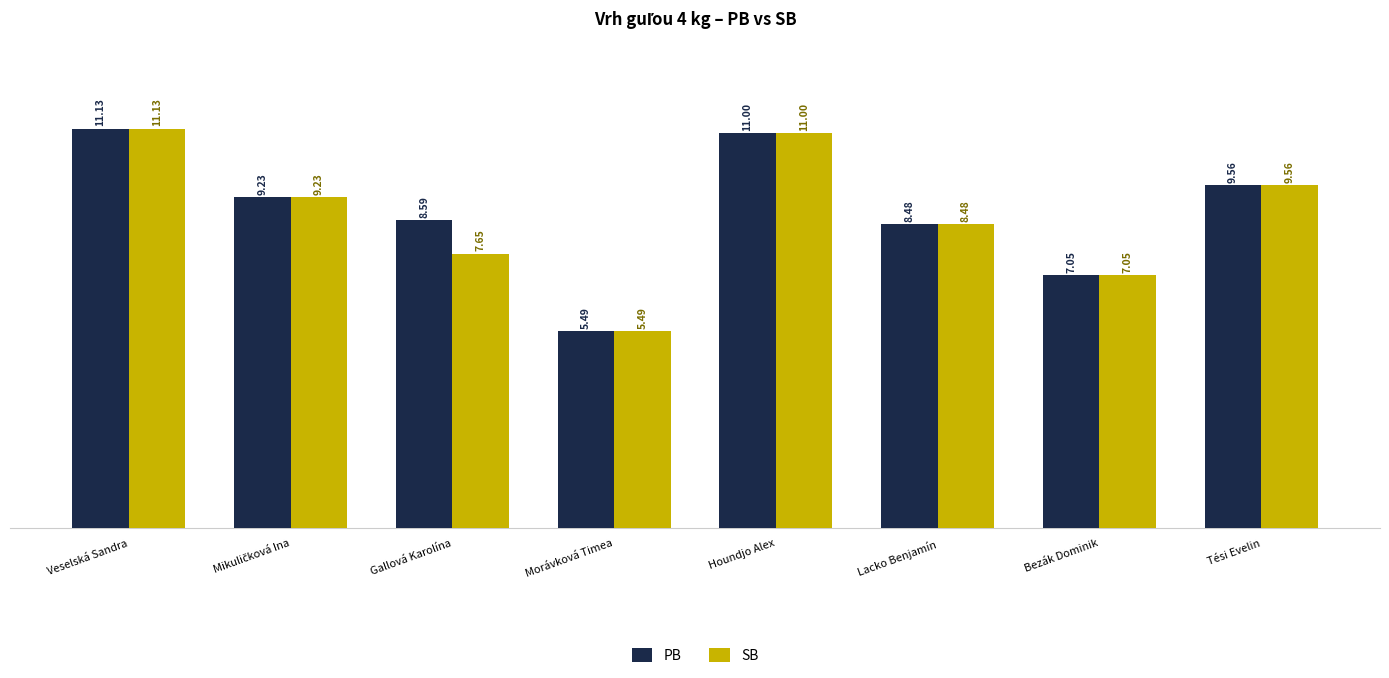

What is the minimum value shown in the chart?

5.5